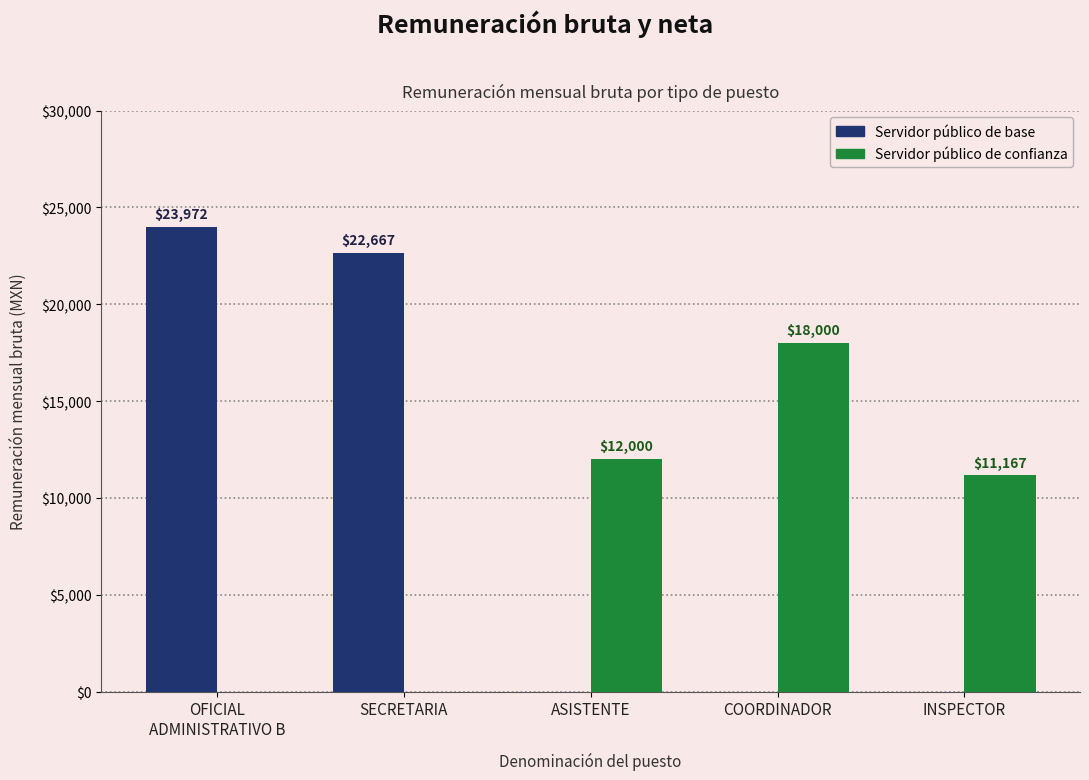

Read the Servidor público de base value at SECRETARIA.

22667.4